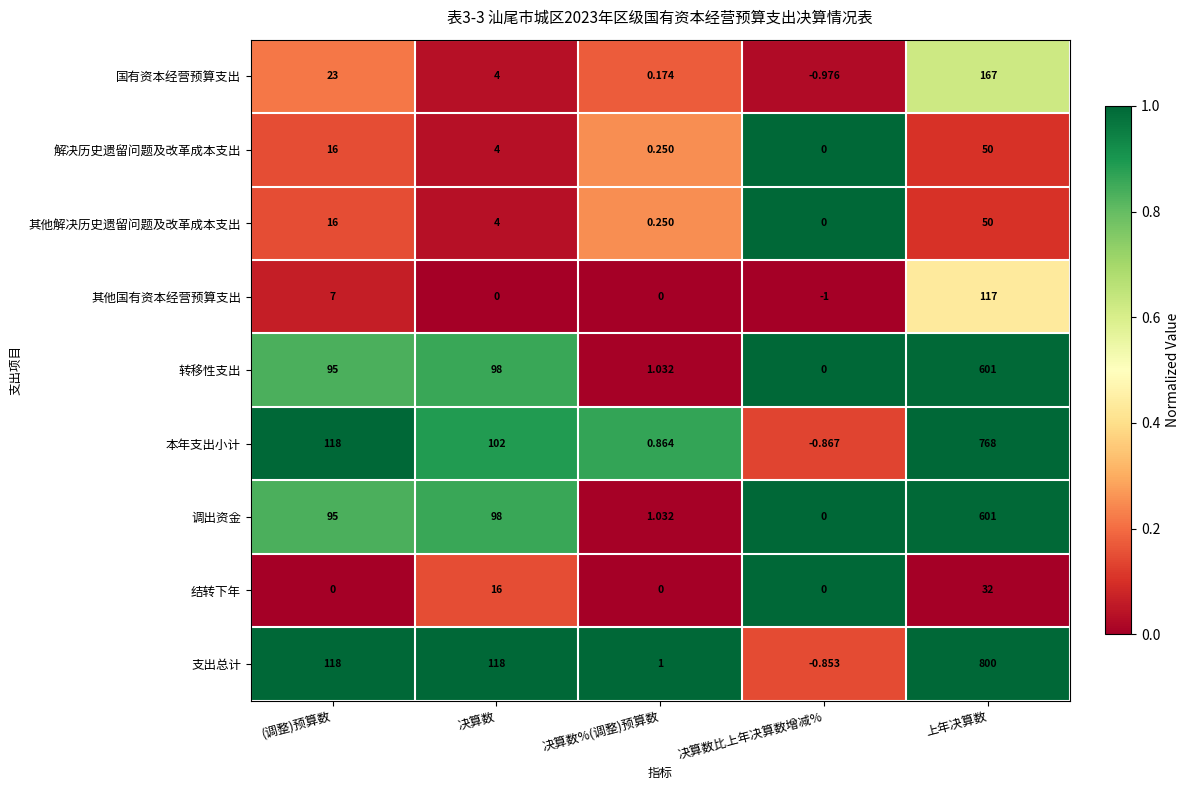

Which label corresponds to the smallest value in the chart?

决算数比上年决算数增减%